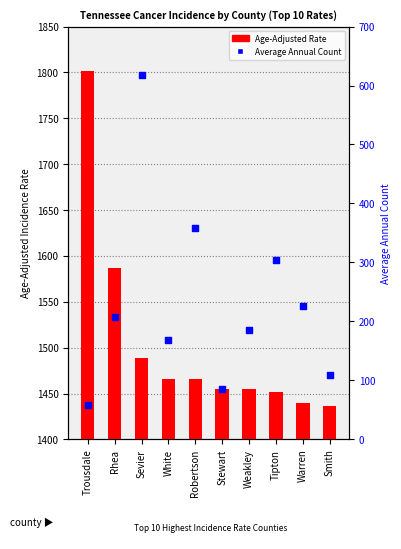

Which series reaches the maximum Y coordinate?

Age-Adjusted Rate